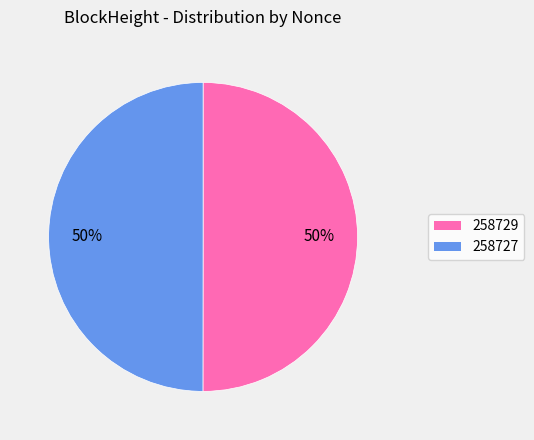

To the nearest percent, what percentage of the pie is 258729?

50%